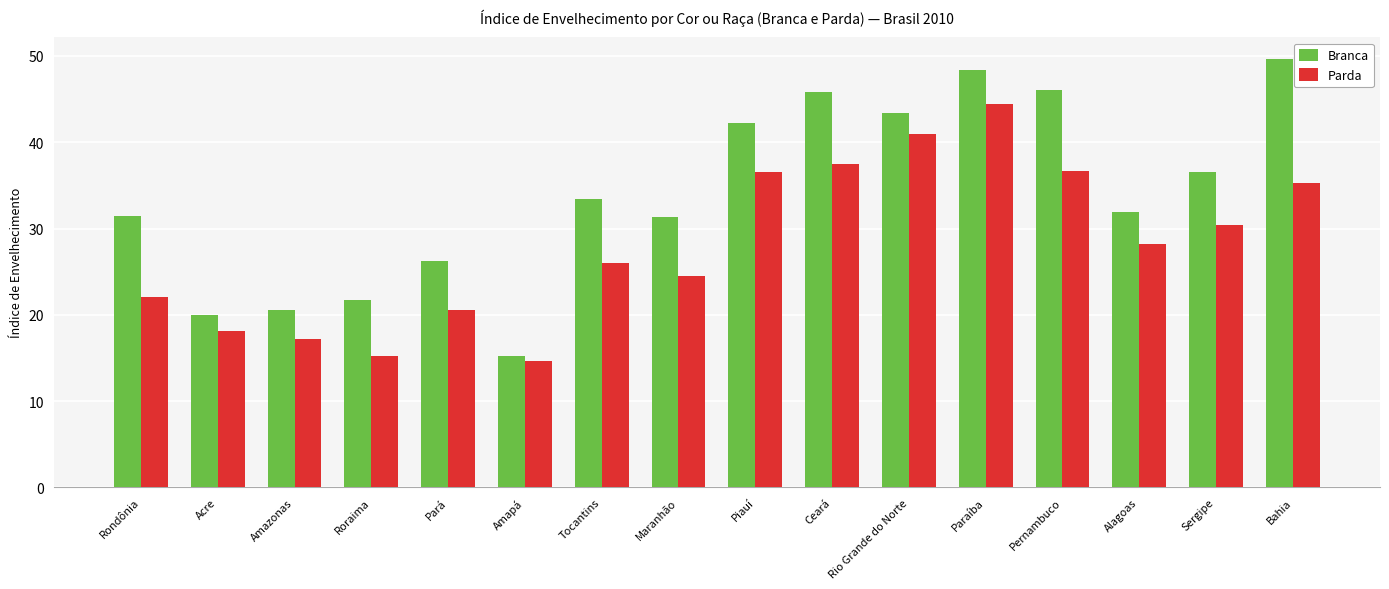

What is the spread (max minus min) of values at Roraima?

6.5